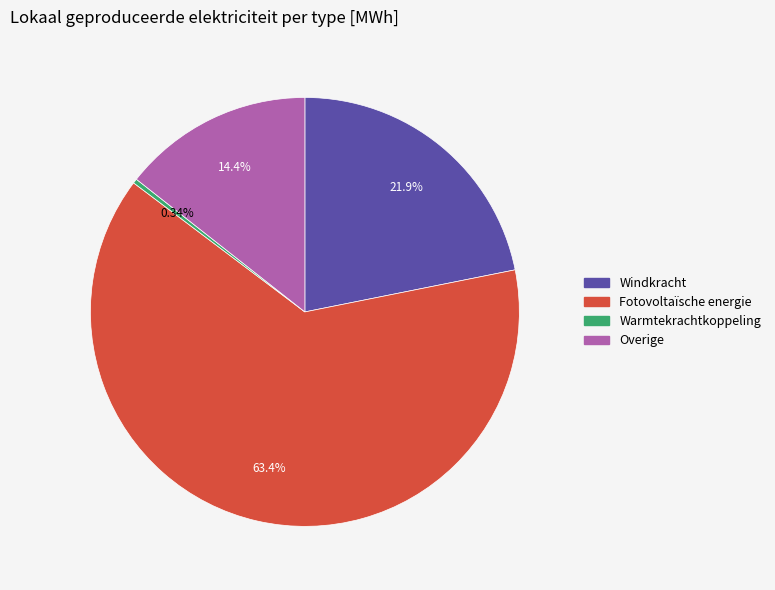

Combined, do Overige and Fotovoltaïsche energie account for over 50%?

Yes